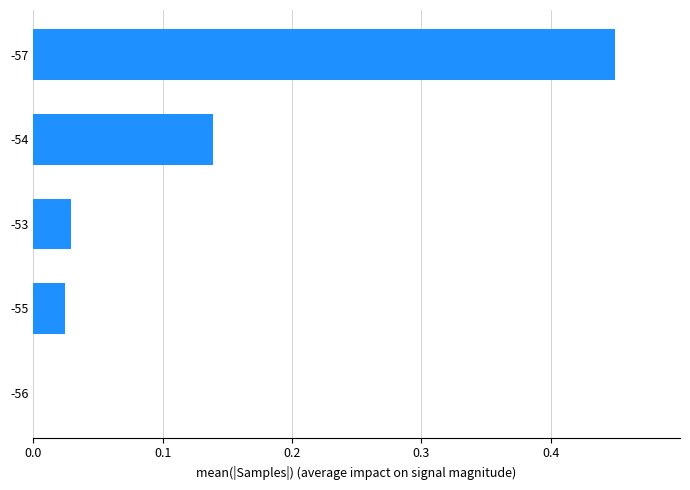

The chart shows a value of 0.2 at -54. True or false?

False